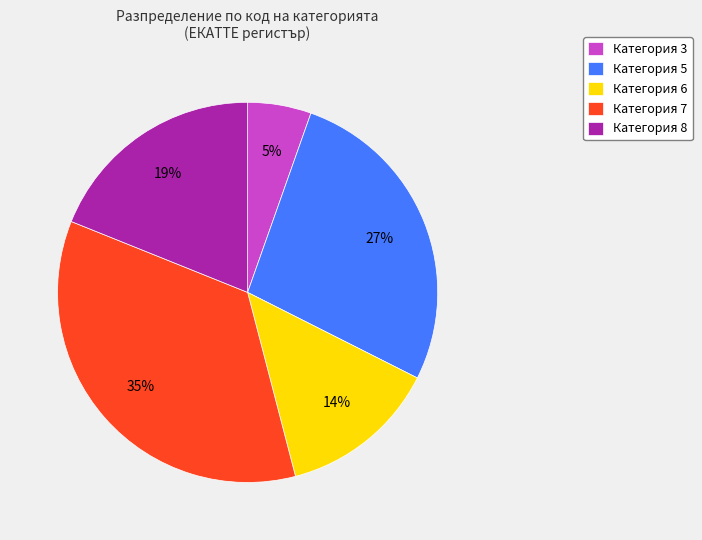

Which category has the smallest portion of the pie?

Категория 3